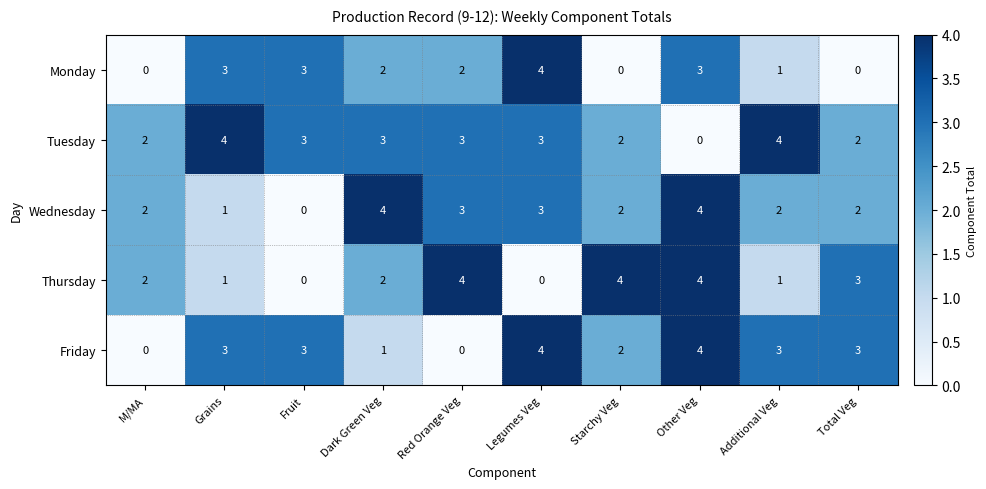

What is the sum of all Tuesday values?

26